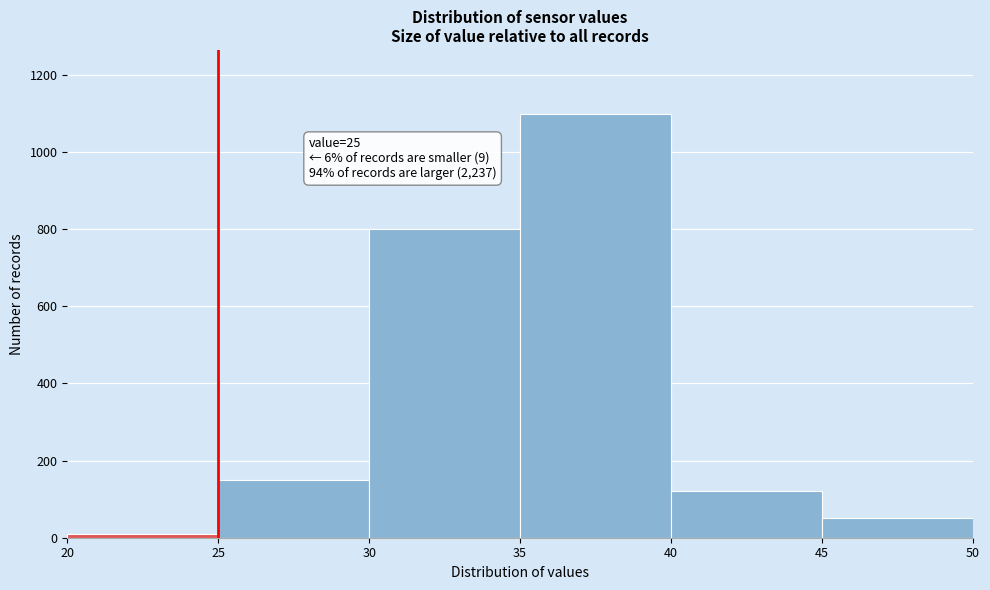

Which range on the x-axis has the tallest bar?

35 to 40